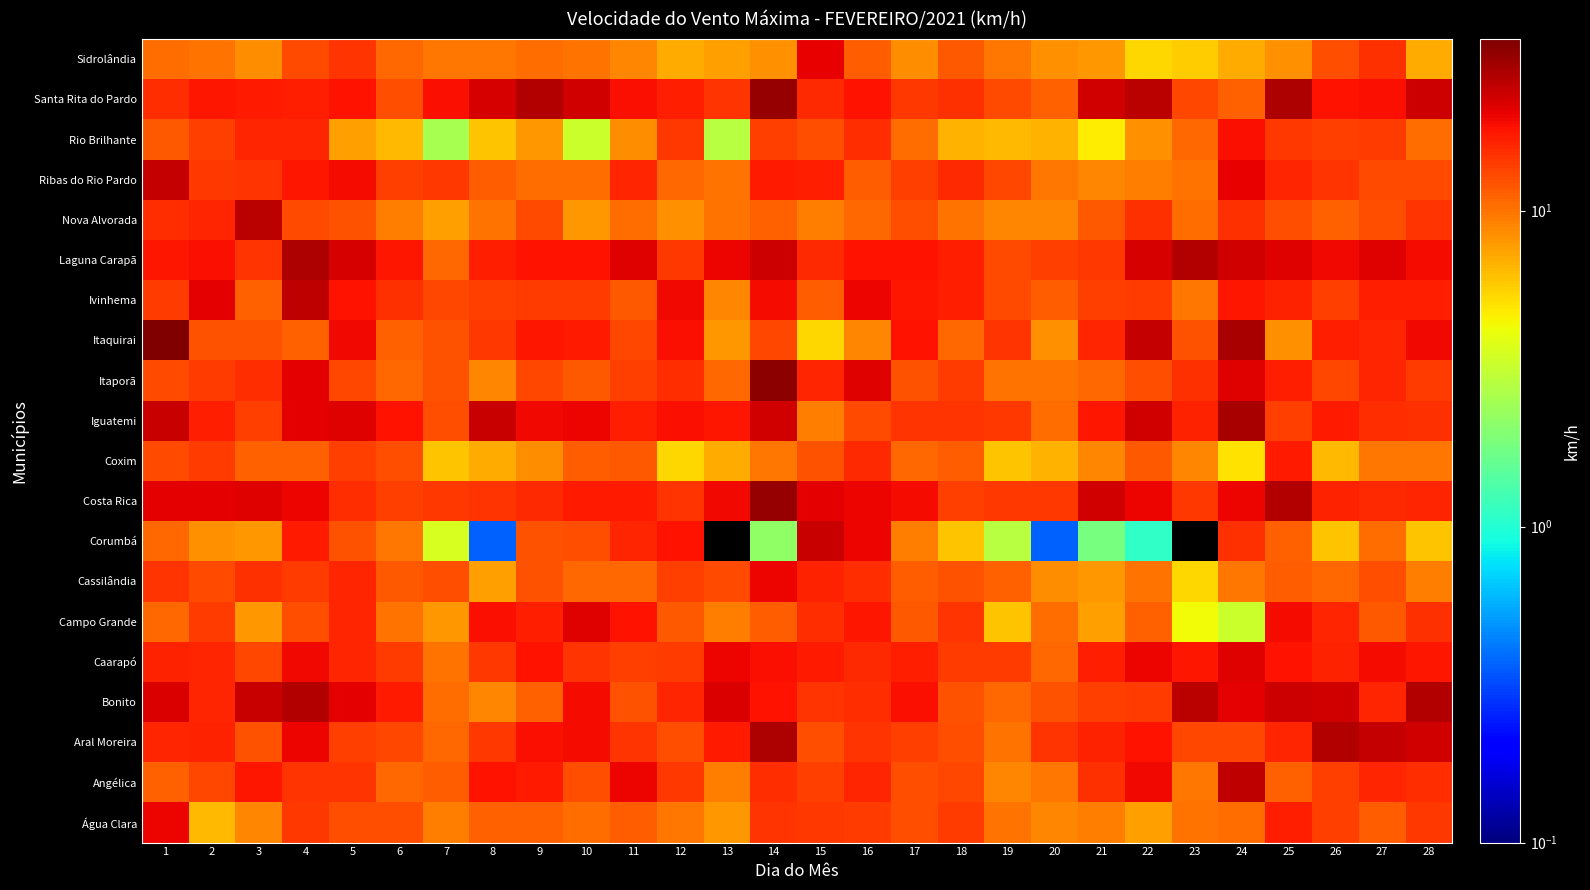

Reading left to right, what are all the values shown in this chart?

Água Clara: 1=19.8	2=6.5	3=9.0	4=14.4	5=12.6	6=12.6	7=9.4	8=11.2	9=11.2	10=10.4	11=11.5	12=9.7	13=7.9	14=14.8	15=14.4	16=14.0	17=12.6	18=14.0	19=10.1	20=9.0	21=9.4	22=7.6	23=10.1	24=10.4	25=16.9	26=13.7	27=11.5	28=14.4
Angélica: 1=11.2	2=13.3	3=17.6	4=14.8	5=14.8	6=10.8	7=11.5	8=18.0	9=17.3	10=12.6	11=20.2	12=14.4	13=9.4	14=15.5	15=13.7	16=16.2	17=12.6	18=13.3	19=9.0	20=9.7	21=15.1	22=19.4	23=9.7	24=25.2	25=11.2	26=13.7	27=16.2	28=15.5
Aral Moreira: 1=16.2	2=16.6	3=12.2	4=19.8	5=13.7	6=13.3	7=10.8	8=14.4	9=18.7	10=19.1	11=14.8	12=12.6	13=17.3	14=27.7	15=12.6	16=14.8	17=13.7	18=12.6	19=10.1	20=14.8	21=16.6	22=18.0	23=13.3	24=13.3	25=16.2	26=27.0	27=24.5	28=22.7
Bonito: 1=22.0	2=16.2	3=24.1	4=27.0	5=20.9	6=17.3	7=10.4	8=9.0	9=11.2	10=19.1	11=12.2	12=16.2	13=22.0	14=18.0	15=14.8	16=15.5	17=18.7	18=12.2	19=10.8	20=12.2	21=13.7	22=14.0	23=25.9	24=20.9	25=23.4	26=22.7	27=16.2	28=27.0
Caarapó: 1=16.6	2=16.2	3=13.3	4=19.4	5=16.2	6=14.0	7=10.1	8=14.4	9=18.4	10=14.8	11=13.7	12=14.0	13=20.2	14=18.7	15=17.3	16=15.8	17=16.9	18=14.0	19=14.0	20=10.8	21=16.9	22=19.8	23=17.6	24=21.2	25=18.4	26=16.6	27=19.1	28=17.6
Campo Grande: 1=10.8	2=14.0	3=7.9	4=12.6	5=16.2	6=10.1	7=7.9	8=18.7	9=16.9	10=21.6	11=18.4	12=11.9	13=9.4	14=11.5	15=15.5	16=17.6	17=11.9	18=14.8	19=6.1	20=10.4	21=7.6	22=11.2	23=4.3	24=3.2	25=19.1	26=16.2	27=11.9	28=15.1
Cassilândia: 1=14.8	2=13.0	3=15.1	4=14.0	5=16.2	6=11.9	7=12.6	8=7.6	9=12.2	10=10.8	11=10.8	12=13.7	13=13.0	14=19.8	15=16.6	16=15.5	17=11.5	18=12.2	19=11.2	20=8.6	21=7.9	22=10.1	23=5.4	24=9.7	25=11.5	26=10.8	27=12.6	28=9.4
Corumbá: 1=10.8	2=8.3	3=7.9	4=17.3	5=12.2	6=9.7	7=3.6	8=0.4	9=12.2	10=12.6	11=16.2	12=18.0	13=0.0	14=2.2	15=23.8	16=19.8	17=9.4	18=6.1	19=2.9	20=0.4	21=1.8	22=1.1	23=0.0	24=15.1	25=11.2	26=6.1	27=10.4	28=6.1
Costa Rica: 1=20.9	2=20.9	3=21.2	4=19.8	5=15.5	6=13.7	7=14.4	8=14.8	9=15.8	10=17.3	11=17.3	12=14.8	13=19.4	14=31.0	15=20.9	16=20.2	17=19.1	18=13.7	19=14.4	20=14.4	21=22.7	22=20.2	23=14.4	24=19.8	25=27.0	26=16.6	27=15.8	28=16.2
Coxim: 1=13.0	2=14.0	3=11.2	4=11.2	5=13.7	6=12.6	7=6.1	8=7.2	9=8.6	10=11.5	11=11.9	12=5.4	13=7.2	14=9.7	15=12.2	16=15.8	17=10.8	18=11.5	19=6.1	20=6.8	21=9.0	22=11.9	23=9.0	24=5.0	25=17.3	26=6.5	27=9.7	28=9.7
Iguatemi: 1=24.1	2=16.9	3=13.7	4=20.9	5=21.2	6=18.4	7=12.6	8=23.8	9=19.4	10=19.8	11=16.9	12=18.7	13=17.6	14=23.0	15=9.4	16=13.0	17=14.8	18=14.8	19=14.4	20=10.4	21=17.6	22=23.0	23=16.6	24=28.1	25=13.7	26=17.3	27=15.5	28=15.1
Itaporã: 1=13.0	2=14.0	3=15.5	4=20.9	5=13.3	6=10.8	7=12.2	8=9.0	9=13.3	10=11.9	11=13.7	12=15.5	13=10.8	14=32.4	15=16.2	16=21.6	17=12.2	18=14.0	19=10.1	20=10.1	21=10.8	22=12.6	23=15.1	24=21.6	25=16.9	26=13.3	27=16.2	28=14.0
Itaquirai: 1=34.9	2=12.2	3=12.2	4=11.2	5=19.4	6=11.2	7=12.2	8=14.4	9=17.6	10=17.3	11=13.3	12=18.7	13=7.9	14=13.3	15=5.4	16=9.0	17=18.4	18=10.8	19=14.8	20=8.3	21=16.2	22=24.5	23=12.2	24=28.1	25=8.3	26=16.9	27=16.2	28=19.4
Ivinhema: 1=14.0	2=20.9	3=11.2	4=25.2	5=18.0	6=15.1	7=13.3	8=13.7	9=14.0	10=14.0	11=11.9	12=19.4	13=9.0	14=19.1	15=11.5	16=19.8	17=17.6	18=16.9	19=13.0	20=11.5	21=13.7	22=14.0	23=9.7	24=17.6	25=16.6	26=13.7	27=16.9	28=16.9
Laguna Carapã: 1=17.6	2=18.7	3=14.8	4=27.4	5=22.3	6=17.6	7=10.8	8=16.9	9=18.4	10=18.0	11=21.6	12=14.4	13=19.8	14=23.4	15=15.8	16=18.4	17=18.0	18=16.9	19=13.0	20=13.7	21=14.4	22=22.3	23=26.6	24=22.7	25=21.6	26=19.4	27=21.2	28=19.1
Nova Alvorada: 1=15.5	2=16.2	3=25.9	4=13.0	5=12.2	6=9.4	7=7.6	8=10.1	9=13.0	10=7.9	11=10.4	12=8.3	13=10.1	14=11.2	15=9.4	16=10.8	17=12.6	18=10.1	19=9.0	20=9.0	21=11.9	22=15.1	23=10.4	24=15.1	25=12.6	26=11.2	27=12.6	28=14.8
Ribas do Rio Pardo: 1=24.5	2=14.4	3=14.8	4=17.6	5=19.1	6=13.7	7=14.4	8=11.5	9=10.4	10=10.4	11=16.2	12=10.8	13=10.1	14=17.3	15=16.9	16=11.5	17=13.7	18=15.8	19=13.3	20=9.7	21=9.0	22=9.4	23=10.1	24=20.5	25=16.2	26=14.8	27=13.0	28=13.0
Rio Brilhante: 1=11.9	2=13.7	3=16.2	4=16.2	5=7.6	6=6.5	7=2.5	8=6.1	9=7.9	10=3.2	11=8.6	12=14.4	13=2.9	14=13.7	15=12.6	16=15.5	17=10.4	18=6.8	19=6.5	20=6.8	21=4.7	22=8.3	23=10.8	24=18.7	25=14.4	26=13.7	27=14.0	28=10.4
Santa Rita do Pardo: 1=15.5	2=17.6	3=17.3	4=16.9	5=18.0	6=12.6	7=18.7	8=22.3	9=27.0	10=23.0	11=18.7	12=16.9	13=14.8	14=30.6	15=15.8	16=18.4	17=14.4	18=15.1	19=13.0	20=11.2	21=23.0	22=25.9	23=13.3	24=11.2	25=27.4	26=18.4	27=18.7	28=23.4
Sidrolândia: 1=10.4	2=10.1	3=8.6	4=13.0	5=14.8	6=10.8	7=9.7	8=9.7	9=10.4	10=10.1	11=9.0	12=7.2	13=7.6	14=8.3	15=20.5	16=11.5	17=8.6	18=11.9	19=9.7	20=8.3	21=7.9	22=5.4	23=5.8	24=7.2	25=8.3	26=12.6	27=15.1	28=7.2